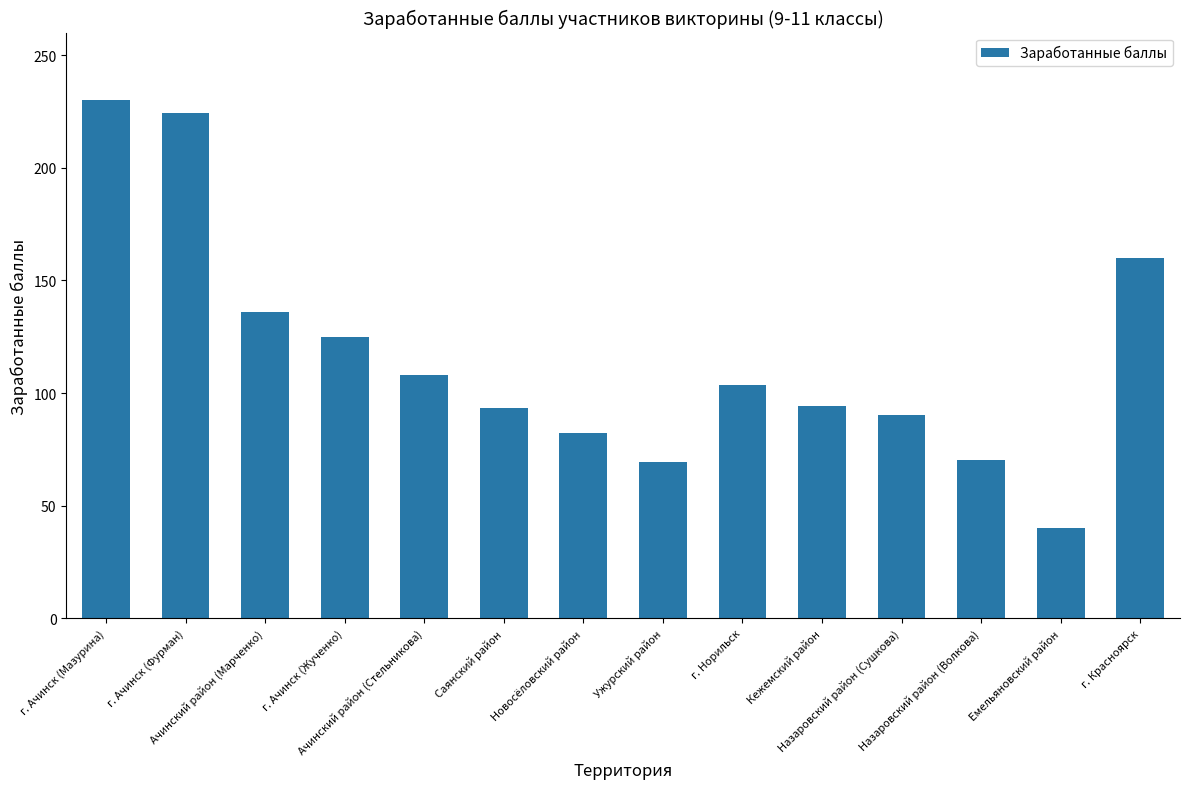

Which category has the highest value across all series?

г. Ачинск (Мазурина)